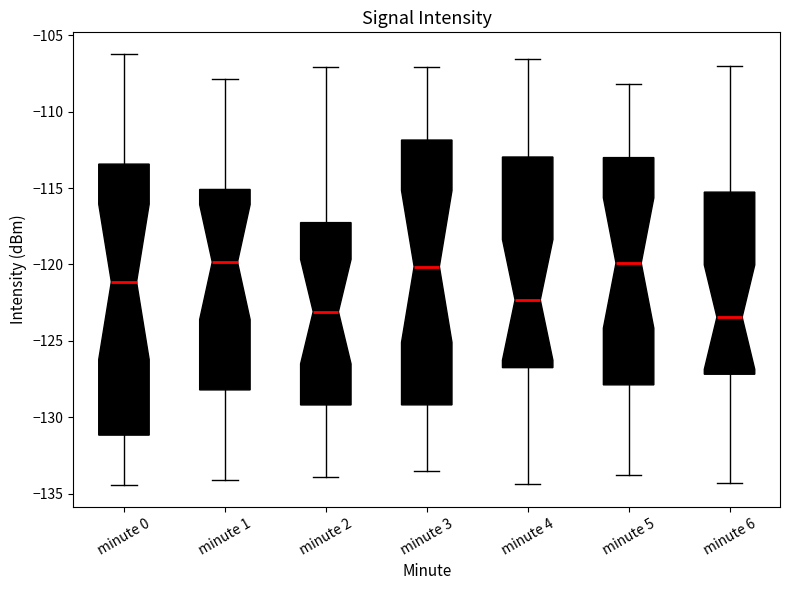

Reading left to right, transcribe this box plot: for each box, give where its median line is, the range the box spans, and where its two whiskers end, as read against the y-axis. The values are not printed on the chart, so give them approximately, as read against the axis.

minute 0: median -121.0, box -131.0 to -113.5, whiskers -134.5 to -106.0
minute 1: median -120.0, box -128.0 to -115.0, whiskers -134.0 to -108.0
minute 2: median -123.0, box -129.0 to -117.5, whiskers -134.0 to -107.0
minute 3: median -120.0, box -129.0 to -112.0, whiskers -133.5 to -107.0
minute 4: median -122.5, box -127.0 to -113.0, whiskers -134.5 to -106.5
minute 5: median -120.0, box -128.0 to -113.0, whiskers -134.0 to -108.0
minute 6: median -123.5, box -127.0 to -115.5, whiskers -134.5 to -107.0